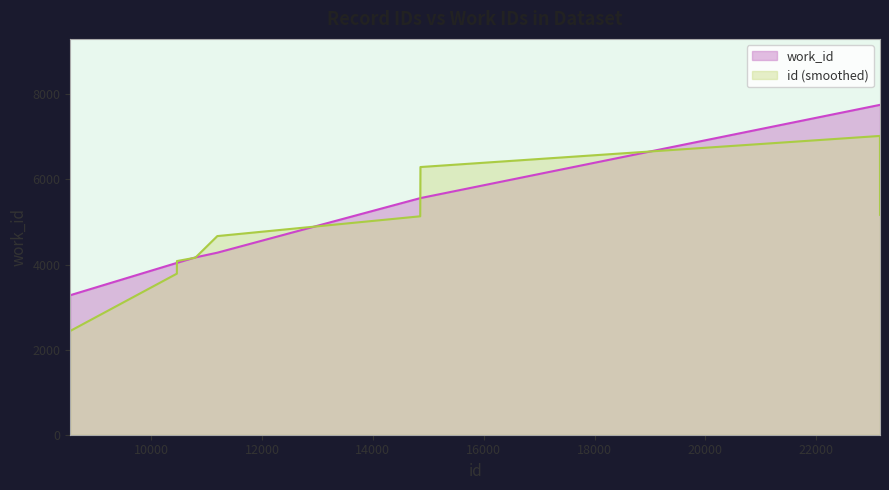

What is the sum of all values?

46425